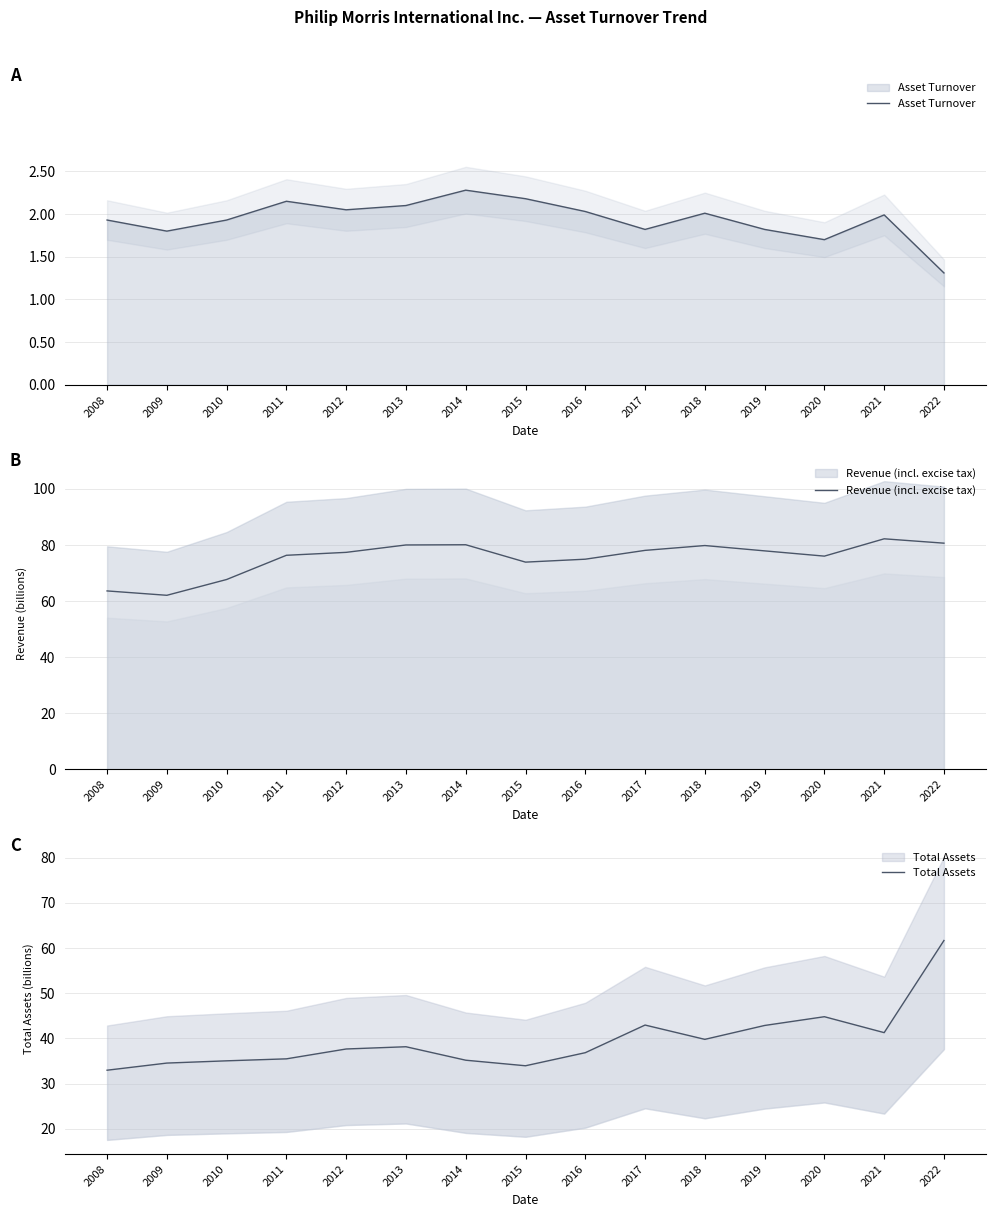

List the series in order of their peak value, lowest first.

Asset Turnover, Total Assets, Revenue (incl. excise tax)